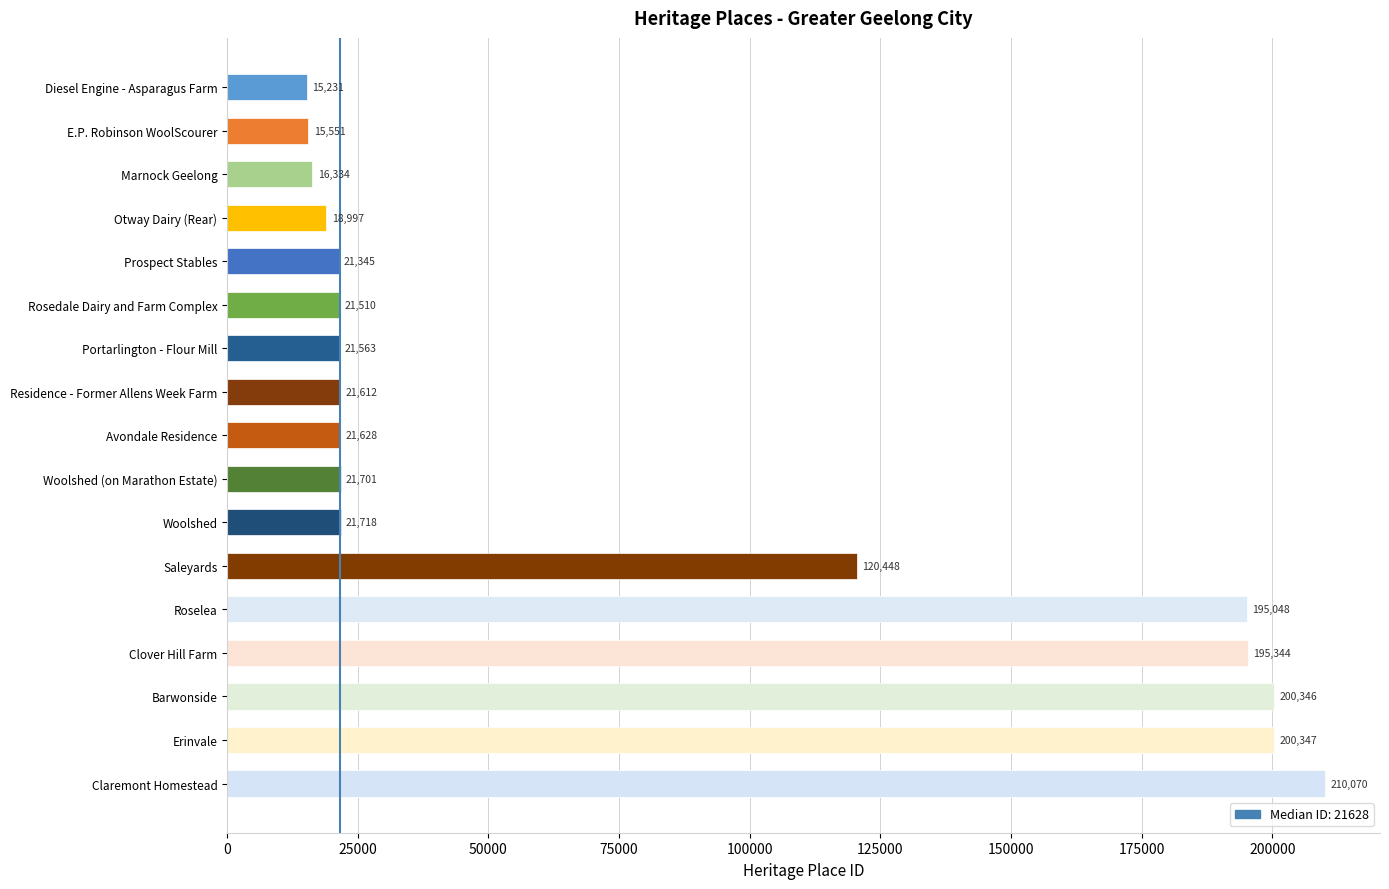

List the labels in order of value, smallest first.

Diesel Engine - Asparagus Farm, E.P. Robinson WoolScourer, Marnock Geelong, Otway Dairy (Rear), Prospect Stables, Rosedale Dairy and Farm Complex, Portarlington - Flour Mill, Residence - Former Allens Week Farm, Avondale Residence, Woolshed (on Marathon Estate), Woolshed, Saleyards, Roselea, Clover Hill Farm, Barwonside, Erinvale, Claremont Homestead